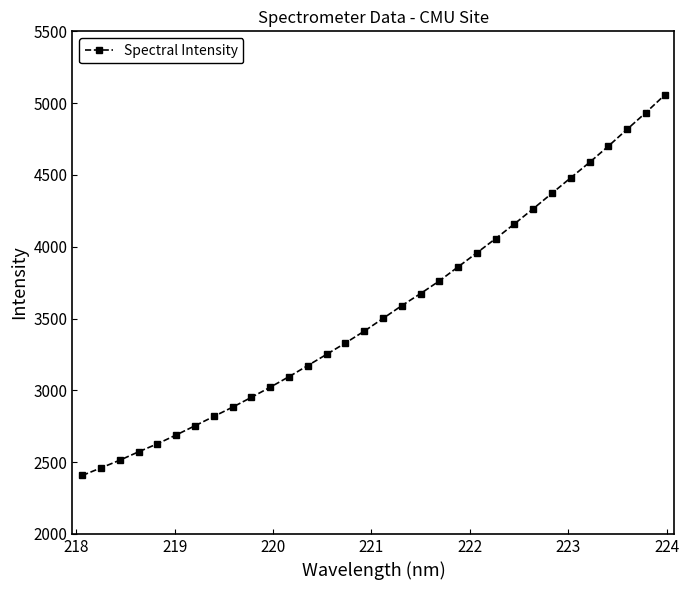

How many lines are shown in the chart?

1